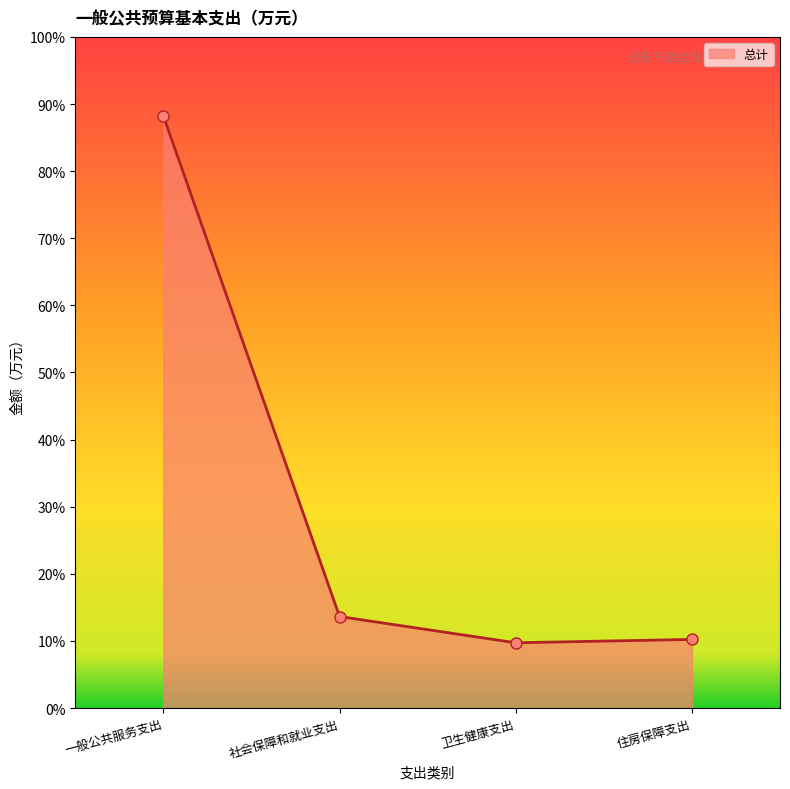

Does the chart have visible grid lines?

No